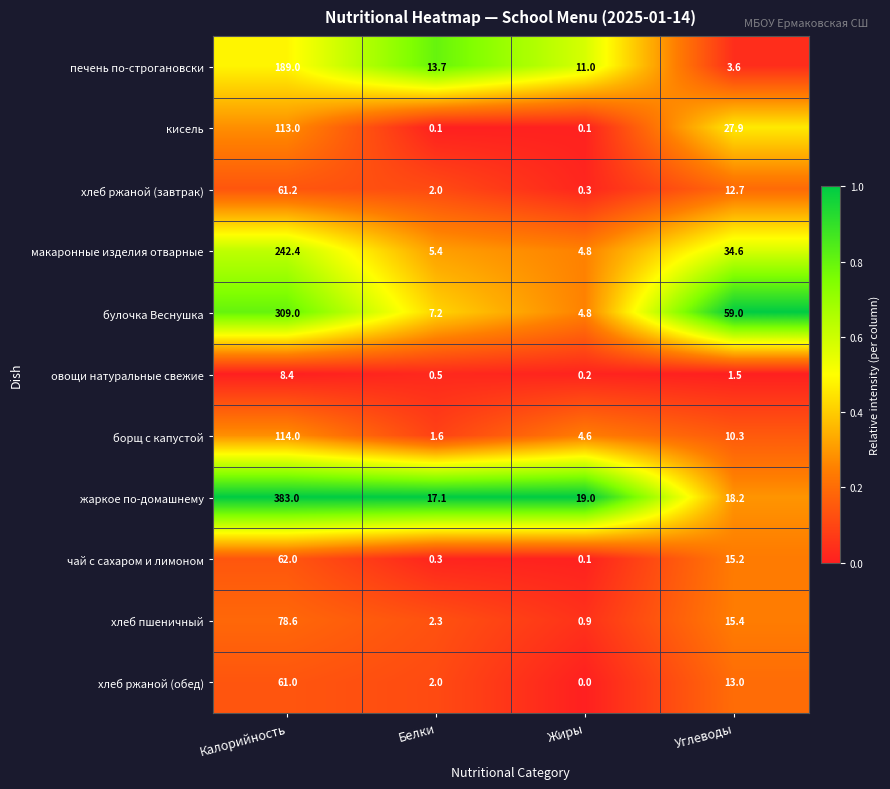

What is the difference between the maximum and minimum values in the макаронные изделия отварные series?

237.6